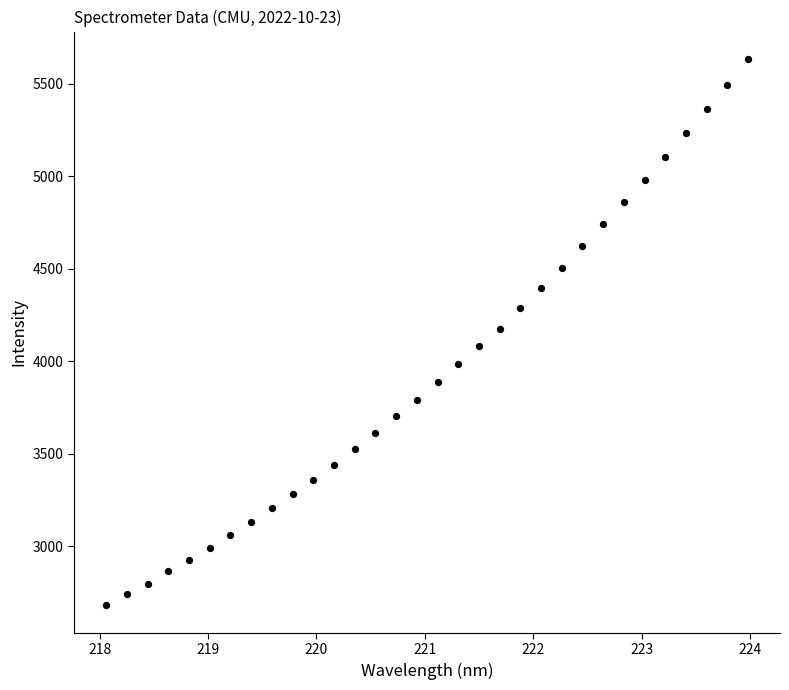

What is the range of Y values (max minus min)?

2954.7